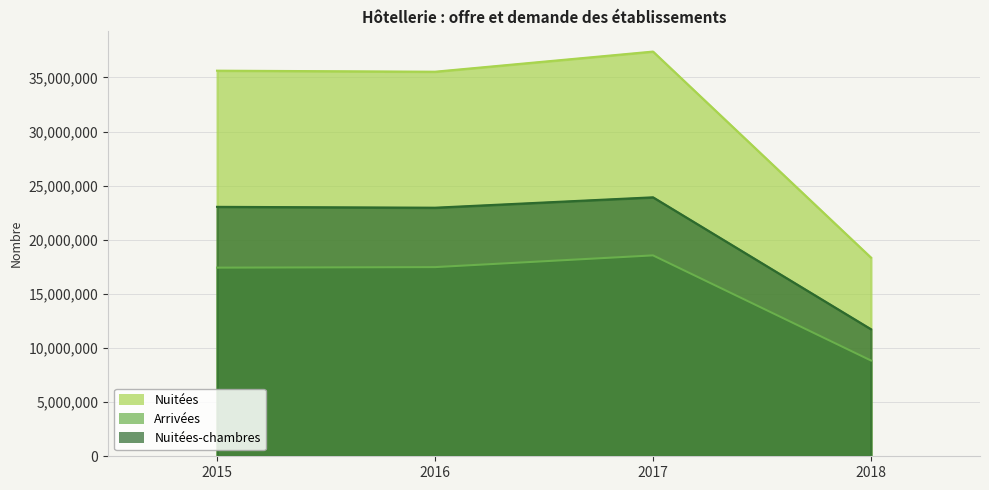

What is the maximum value shown in the chart?

37392740